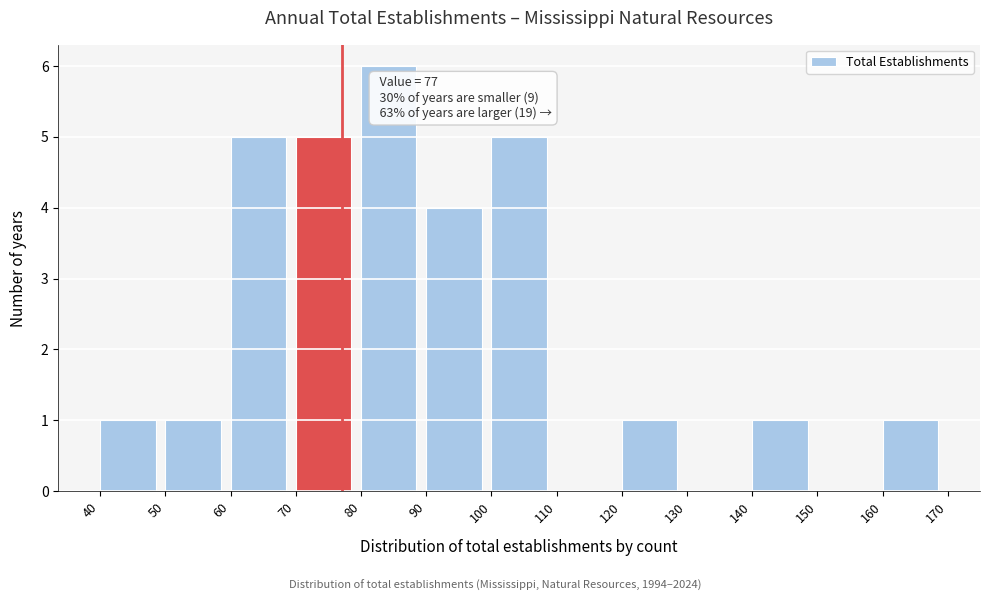

Over which range of the x-axis is the bar tallest?

80 to 90